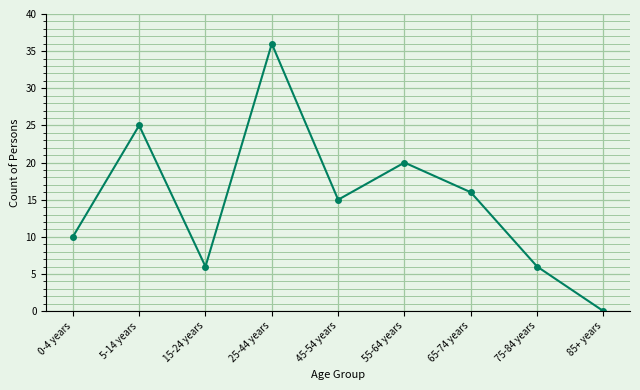

At which label does the data first exceed 15?

5-14 years